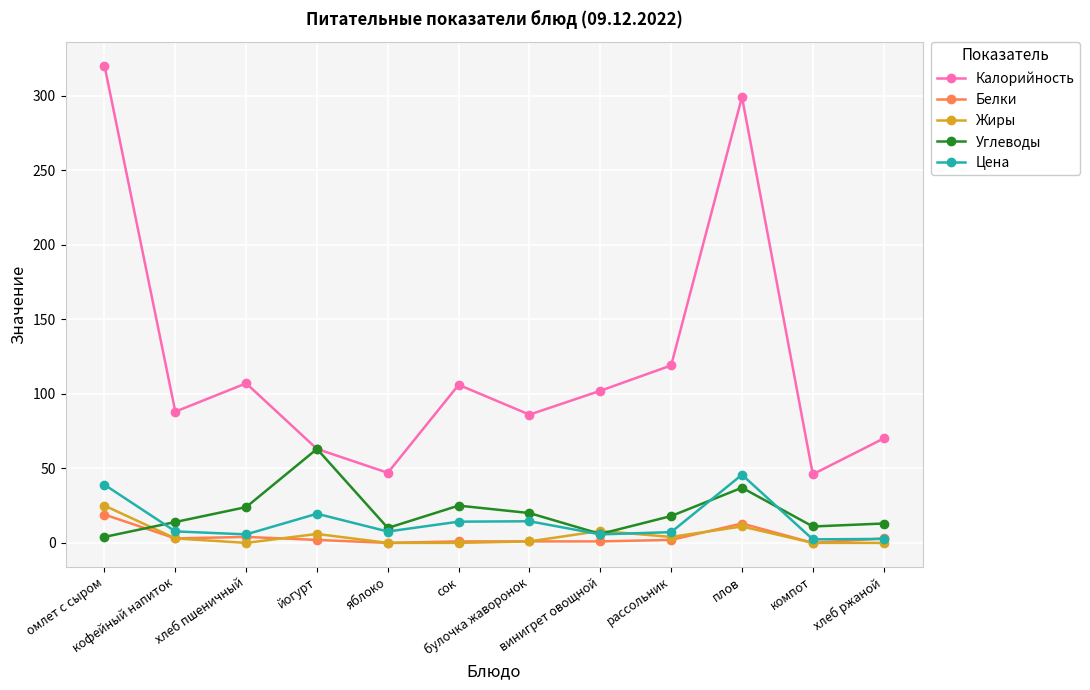

True or false: Цена and Калорийность intersect in this chart.

False